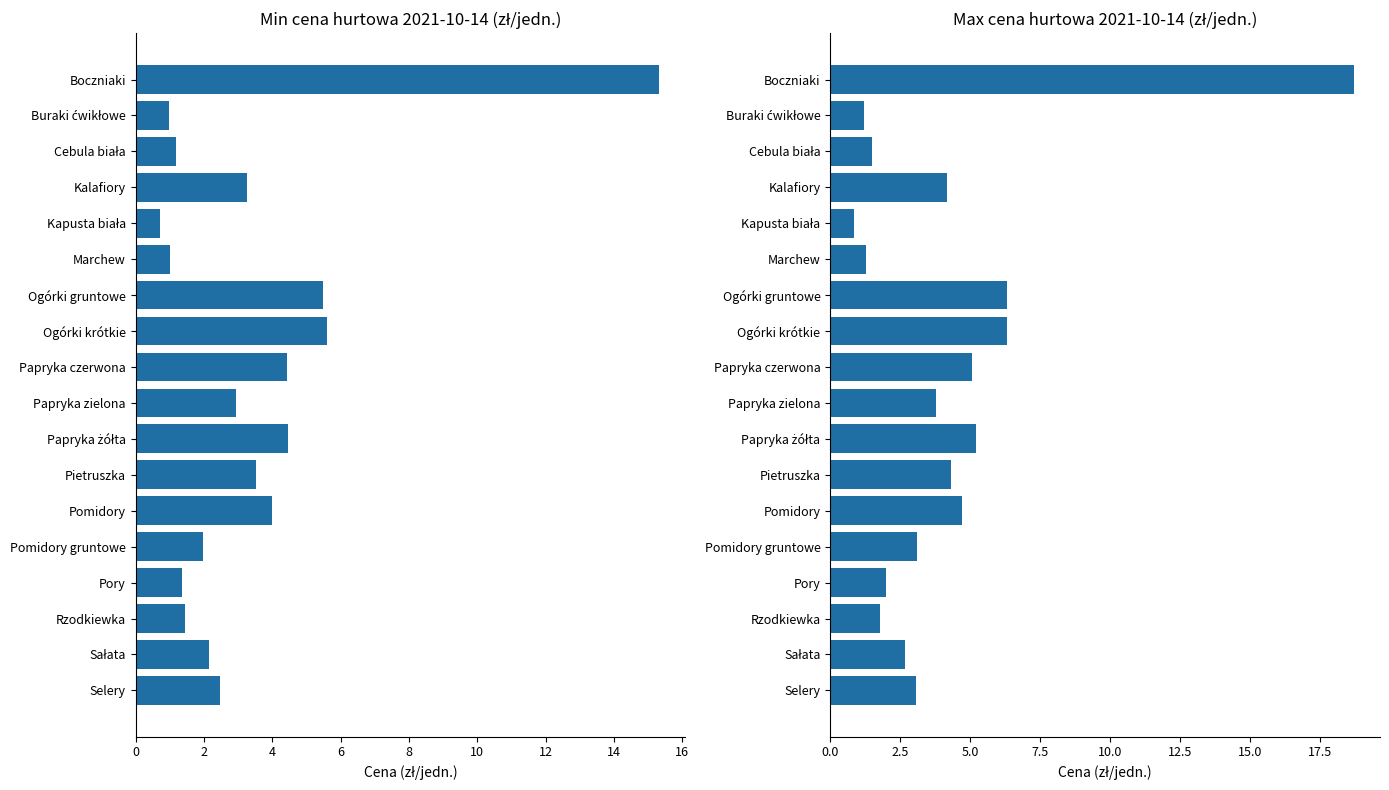

How many data points in Max cena 2021-10-14 are less than 3?

7